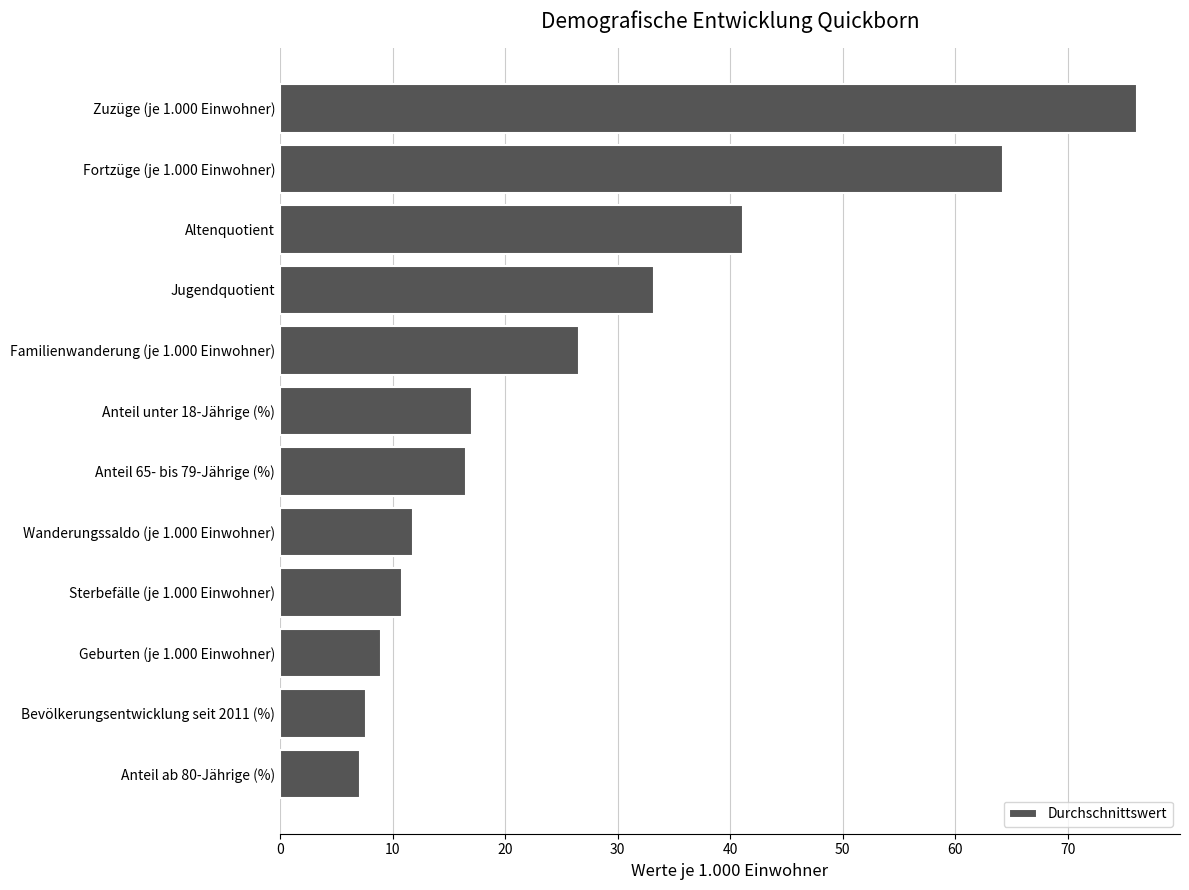

What position from the top is Bevölkerungsentwicklung seit 2011 (%)?

11